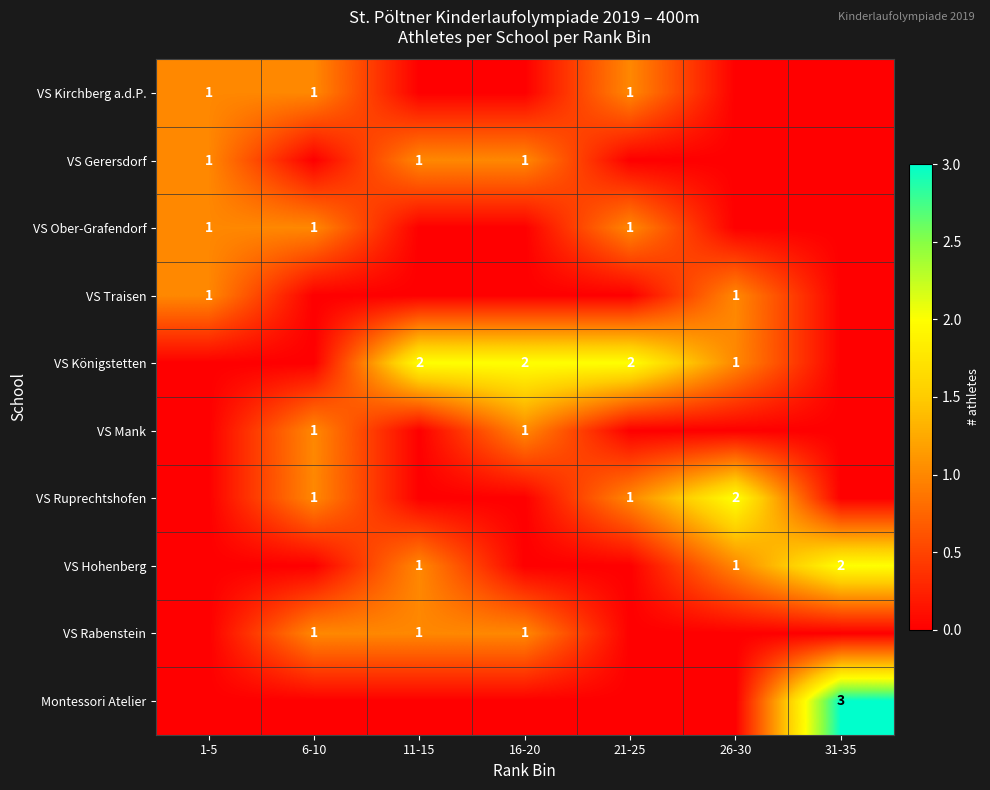

Is it true that VS Gerersdorf equals 1 at 1-5?

True